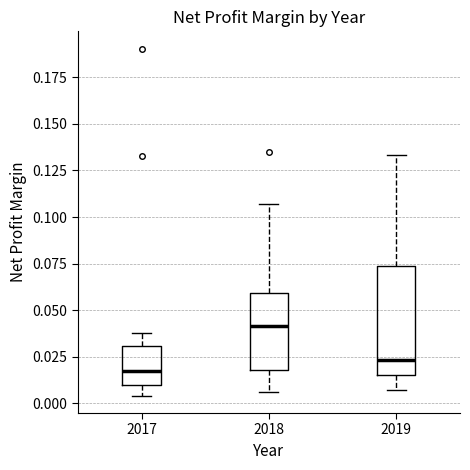

Where is the upper edge of the box at x = 2019 on the y-axis? The values are not printed on the chart, so give them approximately, as read against the axis.

0.075